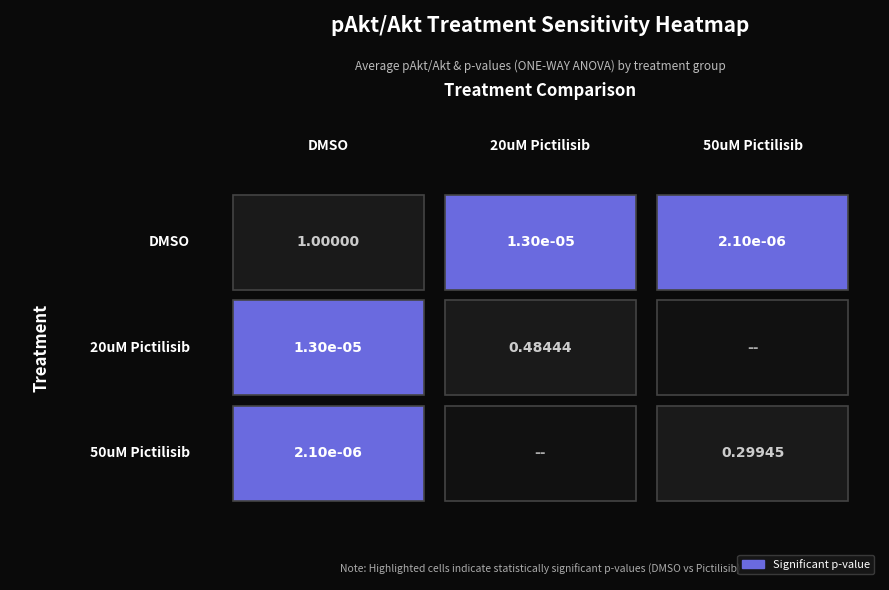

Count the number of categories in the chart.

3